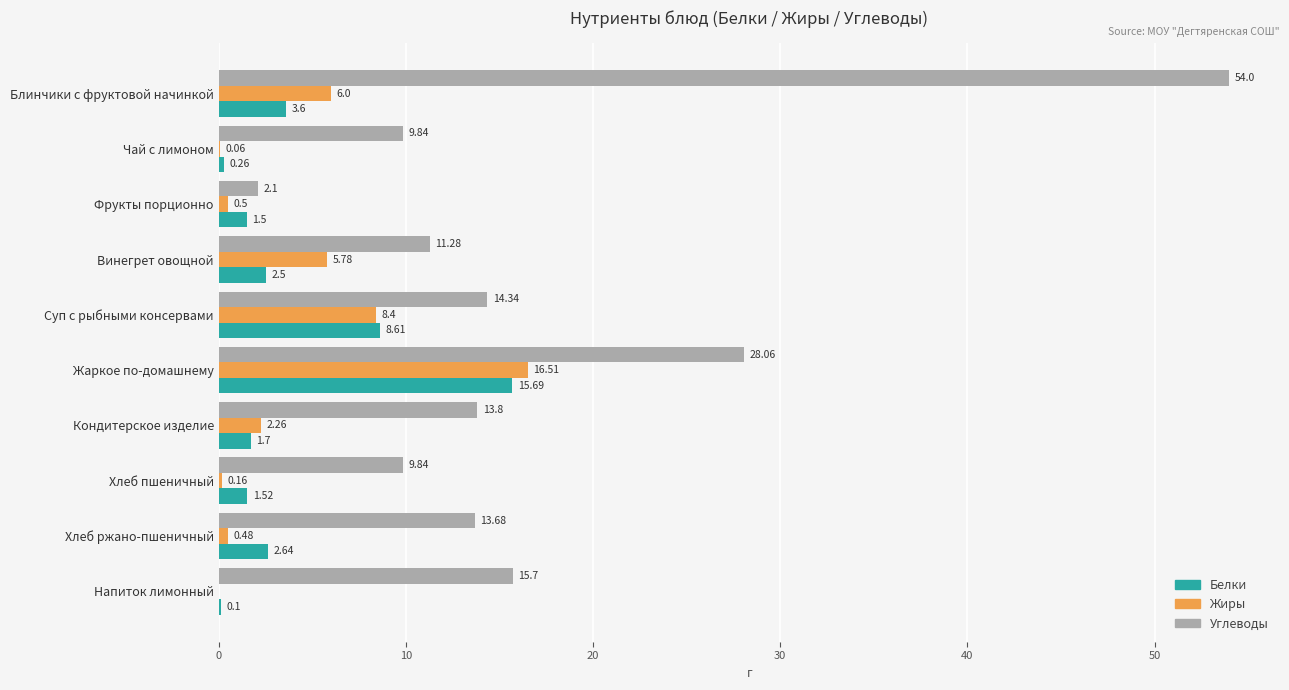

Which series has the widest spread of values?

Углеводы